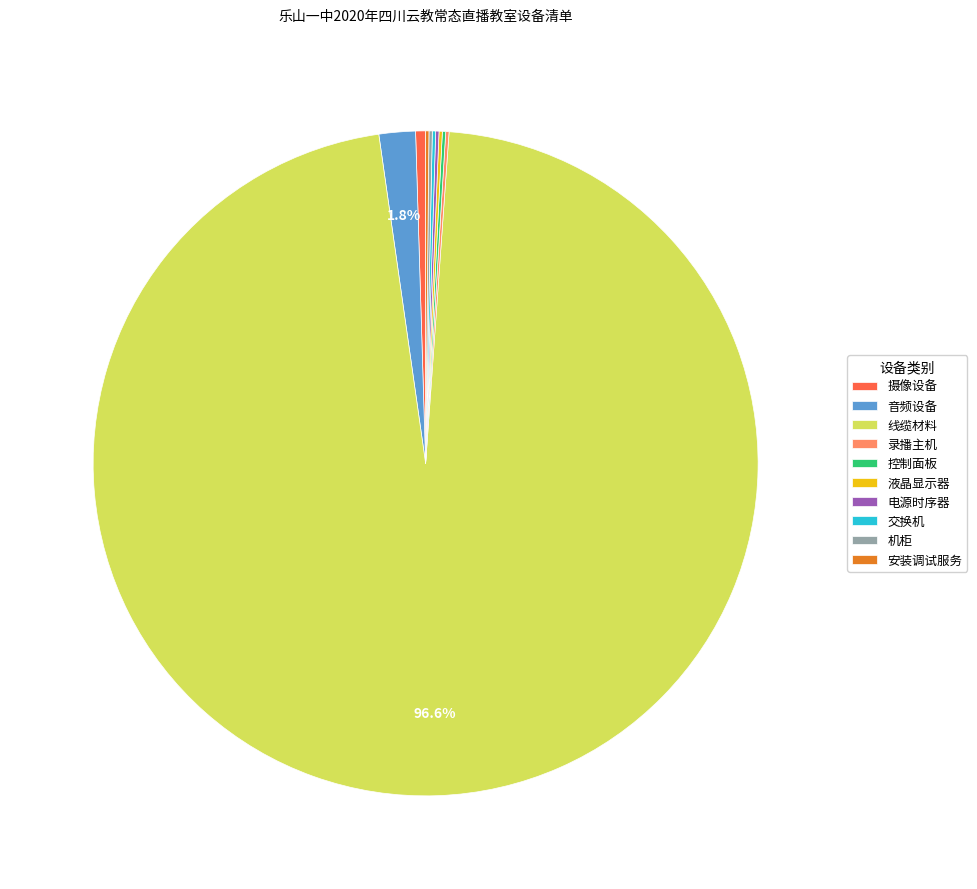

Between 摄像设备 and 线缆材料, which is larger?

线缆材料